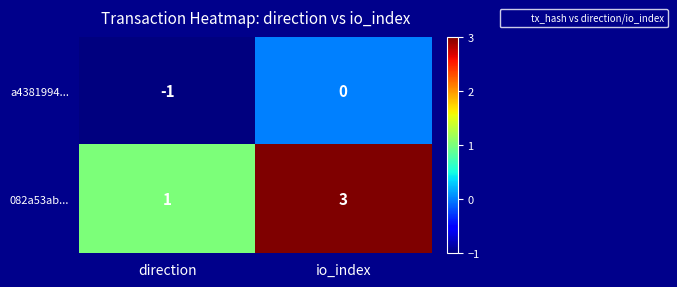

The value of 082a53ab... at io_index is 3. True or false?

True